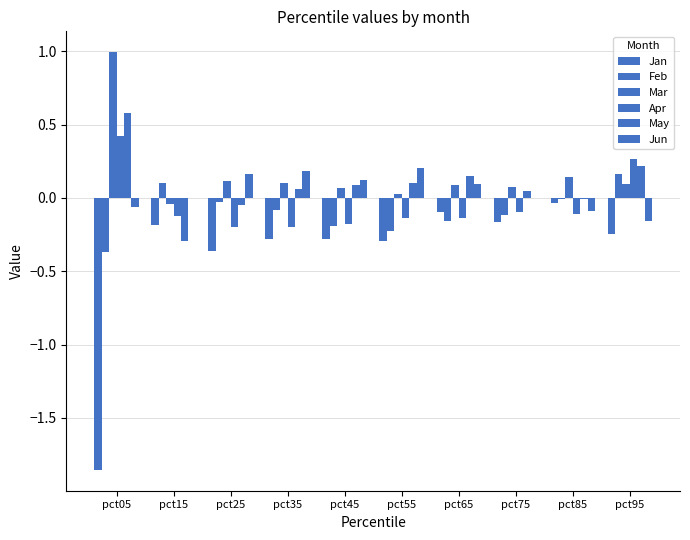

Are the bars grouped side by side (vs. stacked)?

Yes